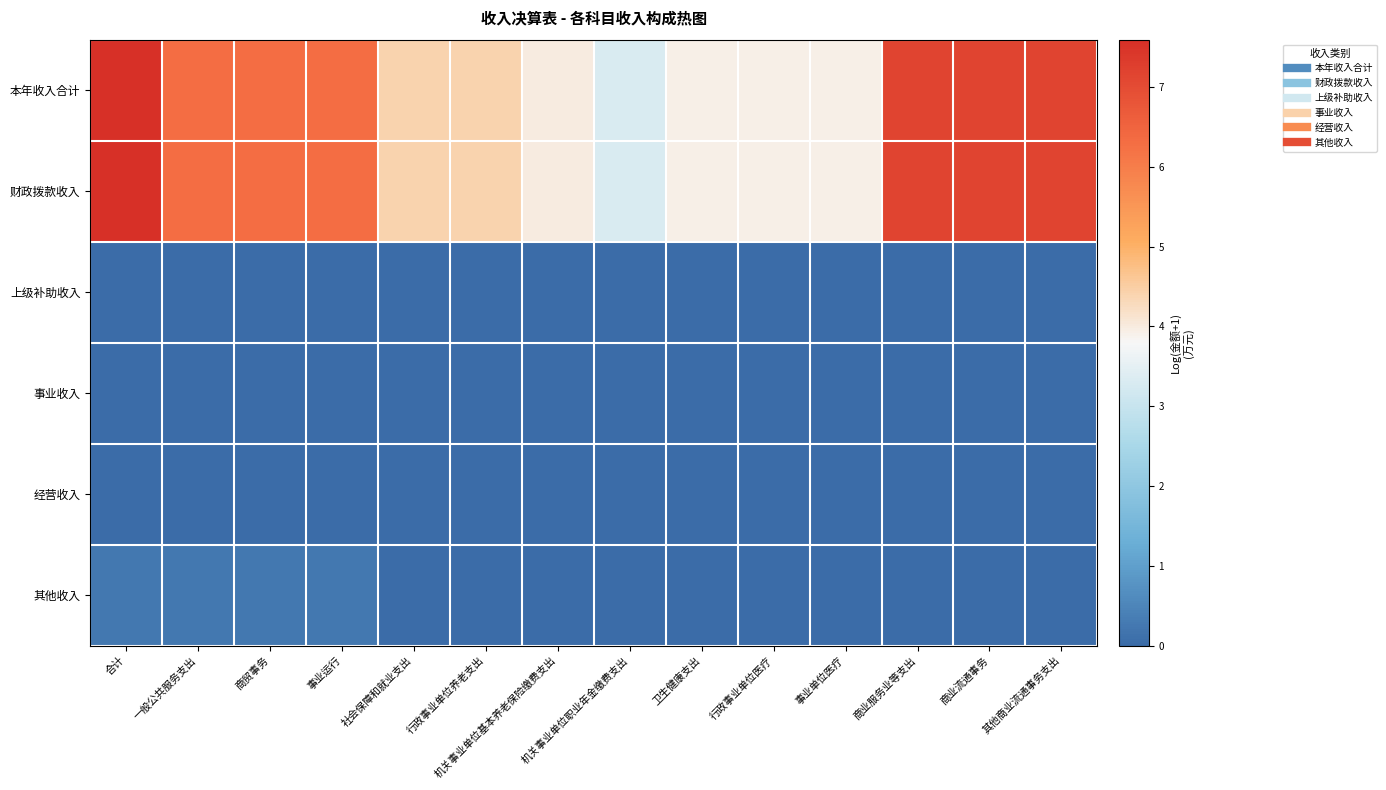

Reading right to left, transcribe all the data shown in this chart.

本年收入合计: 其他商业流通事务支出=7.2	商业流通事务=7.2	商业服务业等支出=7.2	事业单位医疗=3.9	行政事业单位医疗=3.9	卫生健康支出=3.9	机关事业单位职业年金缴费支出=3.3	机关事业单位基本养老保险缴费支出=4.0	行政事业单位养老支出=4.4	社会保障和就业支出=4.4	事业运行=6.3	商贸事务=6.3	一般公共服务支出=6.3	合计=7.6
财政拨款收入: 其他商业流通事务支出=7.2	商业流通事务=7.2	商业服务业等支出=7.2	事业单位医疗=3.9	行政事业单位医疗=3.9	卫生健康支出=3.9	机关事业单位职业年金缴费支出=3.3	机关事业单位基本养老保险缴费支出=4.0	行政事业单位养老支出=4.4	社会保障和就业支出=4.4	事业运行=6.3	商贸事务=6.3	一般公共服务支出=6.3	合计=7.6
上级补助收入: 其他商业流通事务支出=0.0	商业流通事务=0.0	商业服务业等支出=0.0	事业单位医疗=0.0	行政事业单位医疗=0.0	卫生健康支出=0.0	机关事业单位职业年金缴费支出=0.0	机关事业单位基本养老保险缴费支出=0.0	行政事业单位养老支出=0.0	社会保障和就业支出=0.0	事业运行=0.0	商贸事务=0.0	一般公共服务支出=0.0	合计=0.0
事业收入: 其他商业流通事务支出=0.0	商业流通事务=0.0	商业服务业等支出=0.0	事业单位医疗=0.0	行政事业单位医疗=0.0	卫生健康支出=0.0	机关事业单位职业年金缴费支出=0.0	机关事业单位基本养老保险缴费支出=0.0	行政事业单位养老支出=0.0	社会保障和就业支出=0.0	事业运行=0.0	商贸事务=0.0	一般公共服务支出=0.0	合计=0.0
经营收入: 其他商业流通事务支出=0.0	商业流通事务=0.0	商业服务业等支出=0.0	事业单位医疗=0.0	行政事业单位医疗=0.0	卫生健康支出=0.0	机关事业单位职业年金缴费支出=0.0	机关事业单位基本养老保险缴费支出=0.0	行政事业单位养老支出=0.0	社会保障和就业支出=0.0	事业运行=0.0	商贸事务=0.0	一般公共服务支出=0.0	合计=0.0
其他收入: 其他商业流通事务支出=0.0	商业流通事务=0.0	商业服务业等支出=0.0	事业单位医疗=0.0	行政事业单位医疗=0.0	卫生健康支出=0.0	机关事业单位职业年金缴费支出=0.0	机关事业单位基本养老保险缴费支出=0.0	行政事业单位养老支出=0.0	社会保障和就业支出=0.0	事业运行=0.3	商贸事务=0.3	一般公共服务支出=0.3	合计=0.3